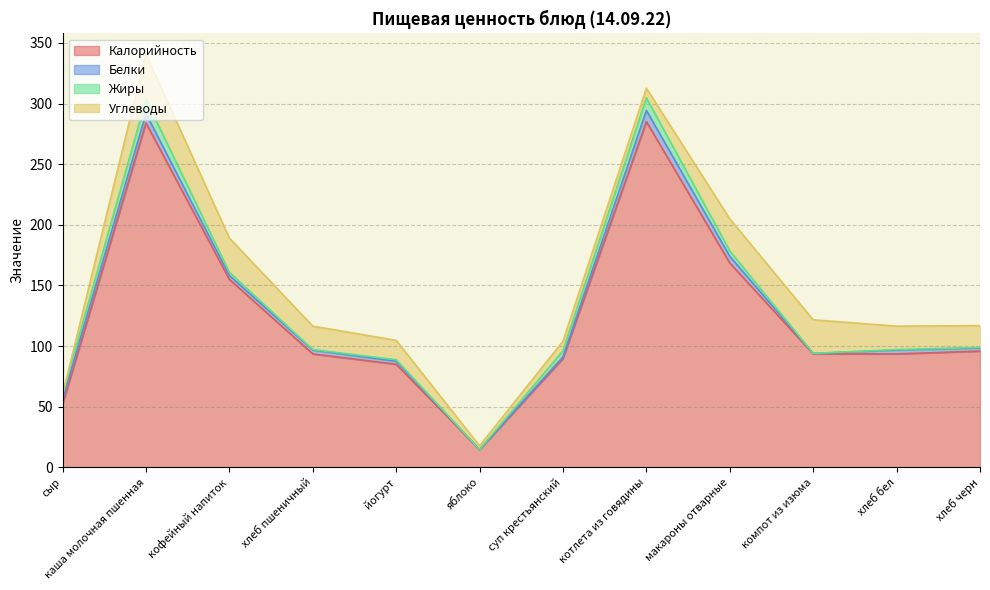

What is the difference between the second highest and minimum values in the Белки series?

7.6